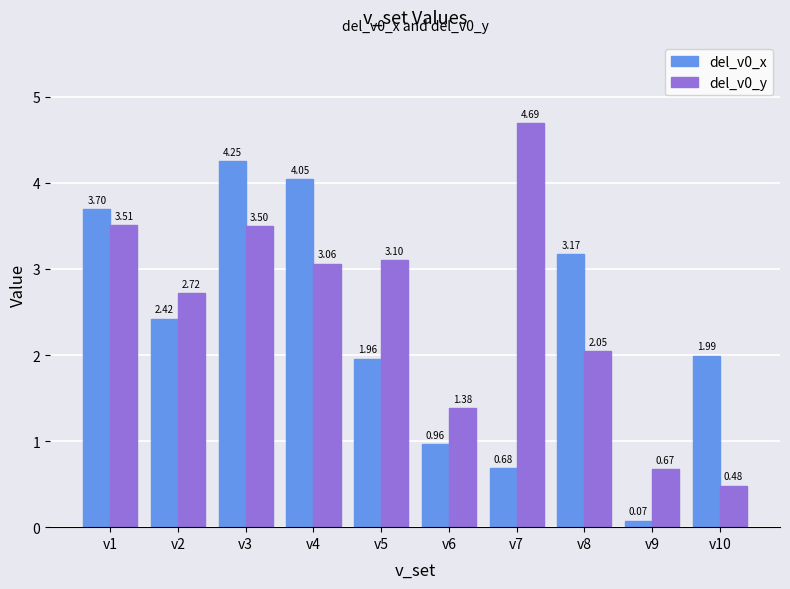

What is the difference between the maximum and minimum values in the del_v0_y series?

4.2